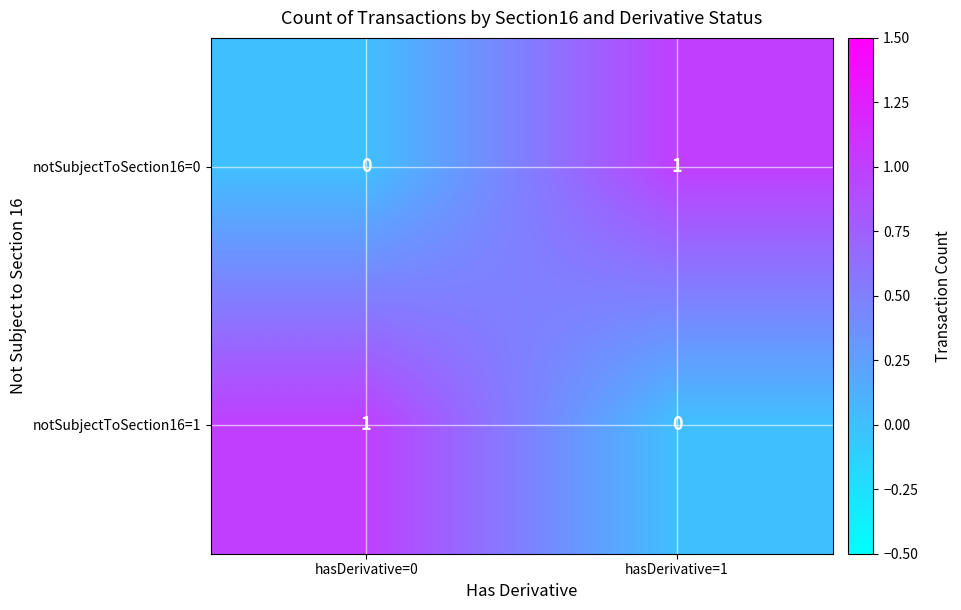

At how many categories does at least one series exceed 0?

2